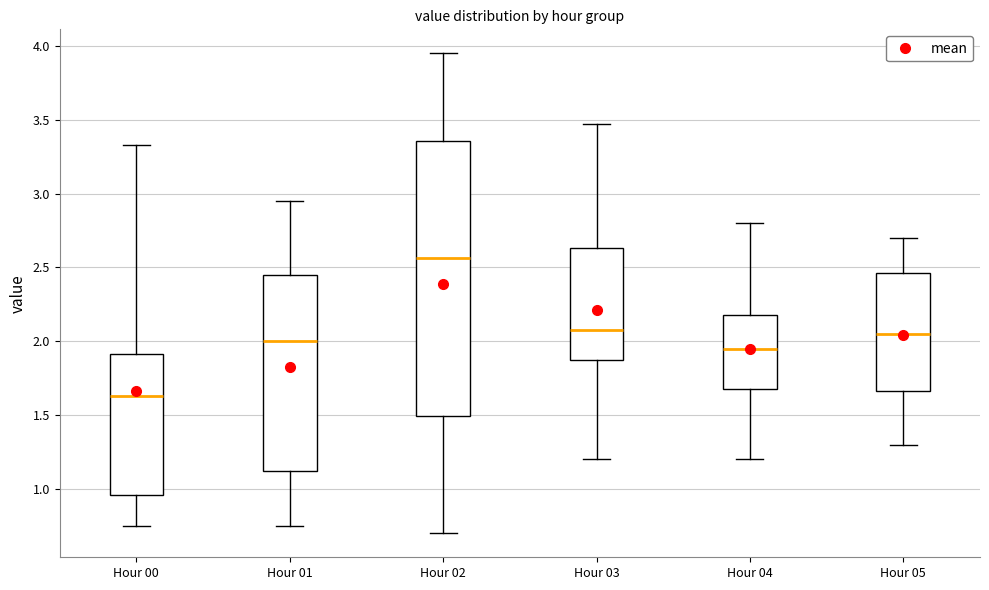

Where is the lower edge of the box for Hour 00 on the y-axis? The values are not printed on the chart, so give them approximately, as read against the axis.

0.95